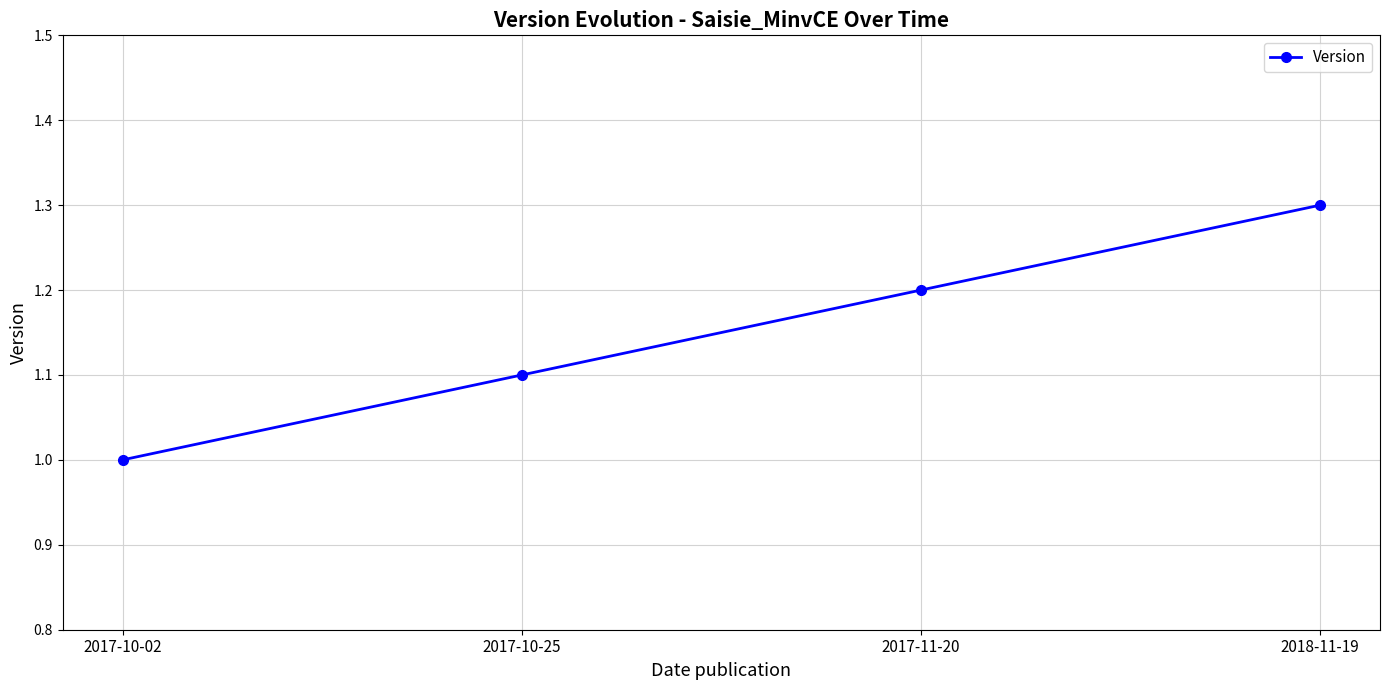

List the labels in order of value, smallest first.

2017-10-02, 2017-10-25, 2017-11-20, 2018-11-19